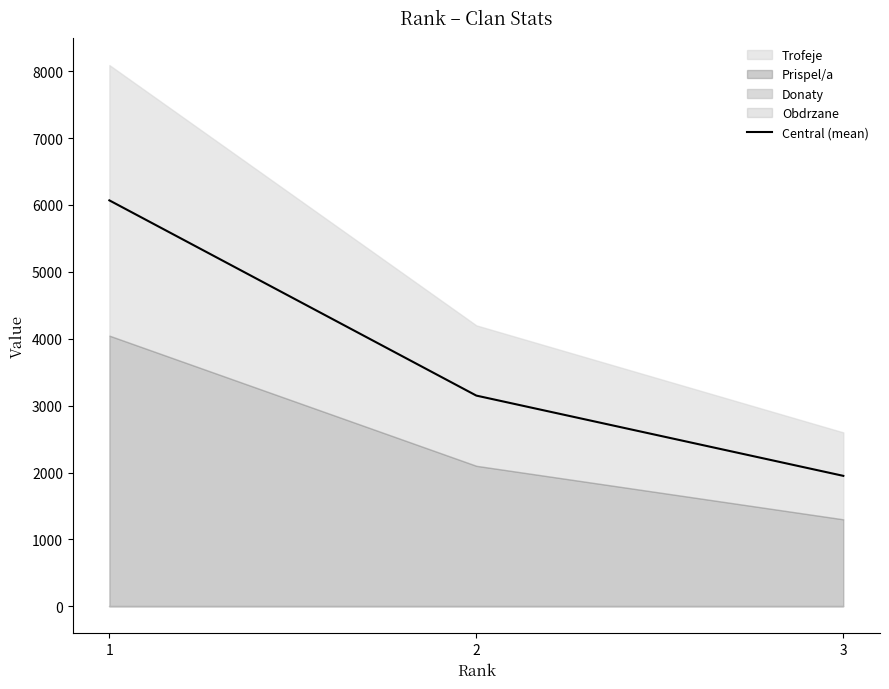

How many values are below 3150?

1